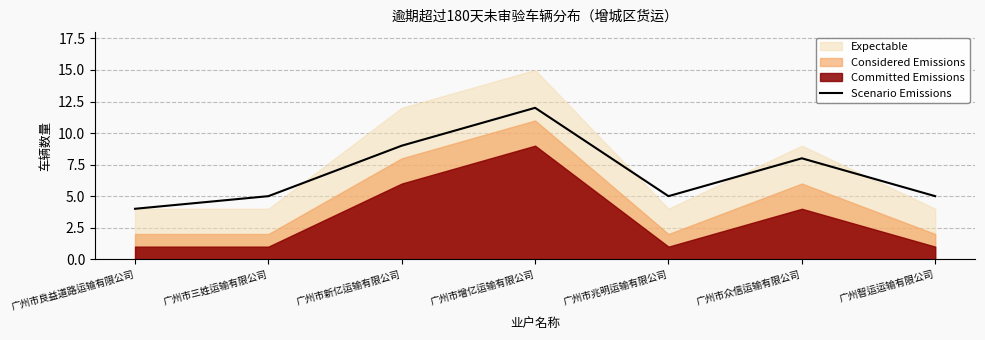

How many data points are less than 5?

1